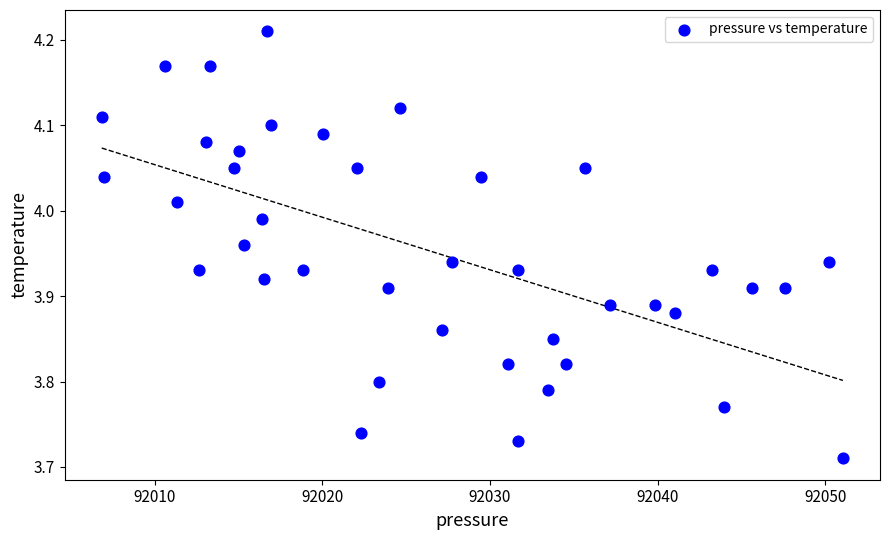

What is the range of Y values (max minus min)?

0.5